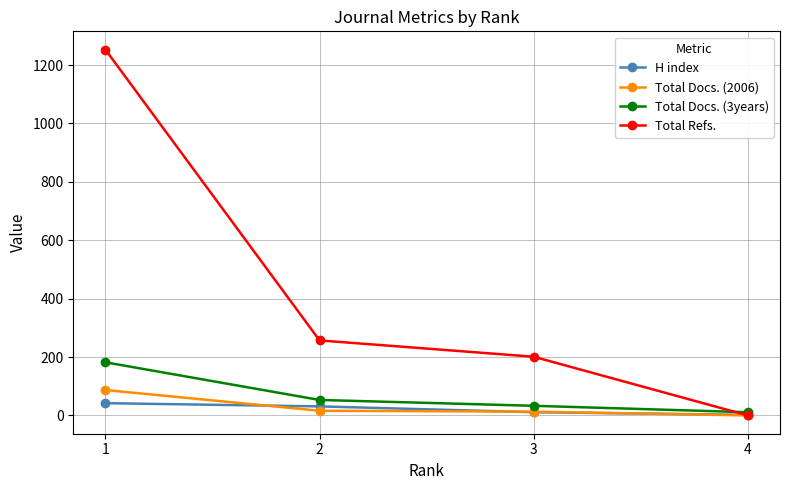

True or false: Total Docs. (3years) has more than 2 interior local peaks.

False